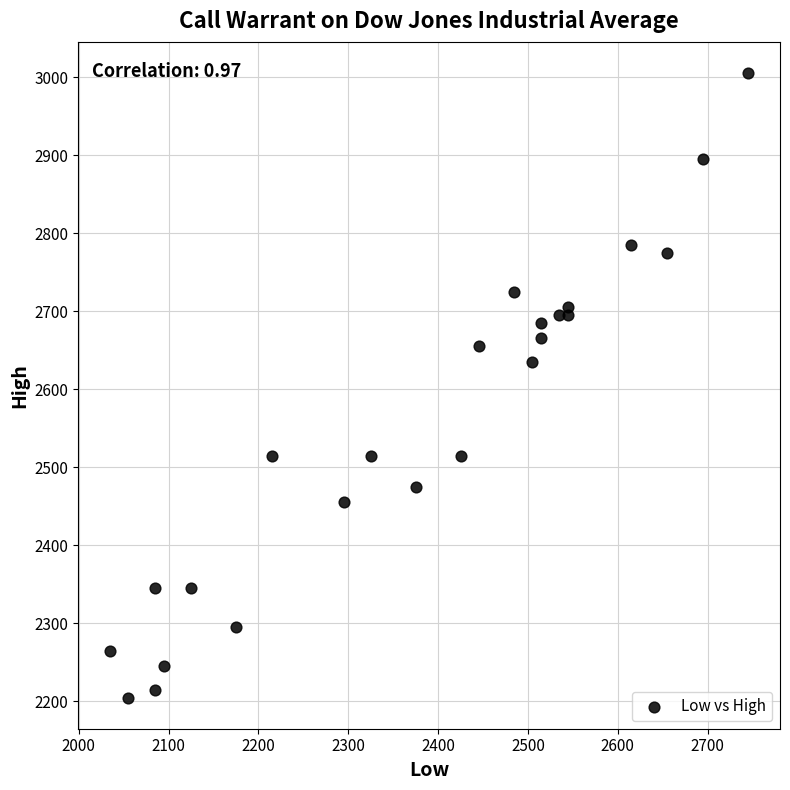

What is the range of X values (max minus min)?

710